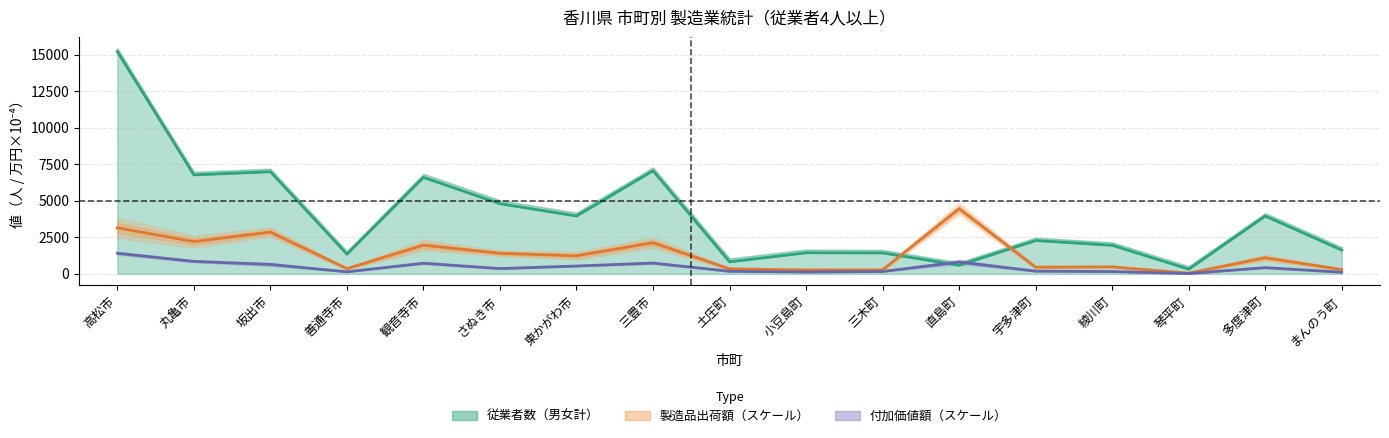

What is the value of the 付加価値額 (億円) point at the 16th from the left?

426.0